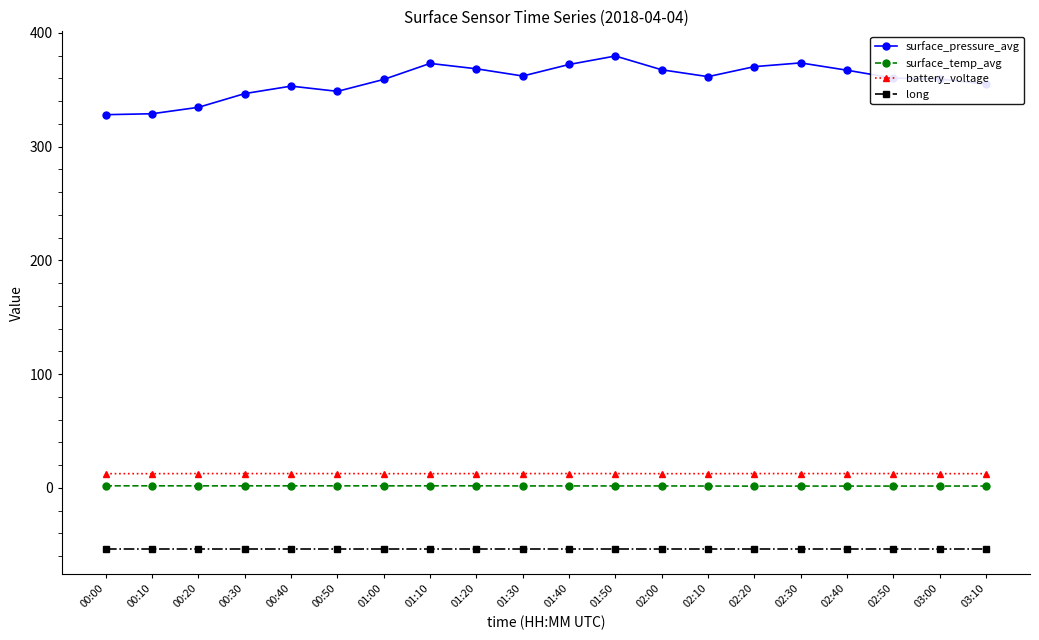

What is the difference between the second highest and second lowest values in the surface_temp_avg series?

0.2